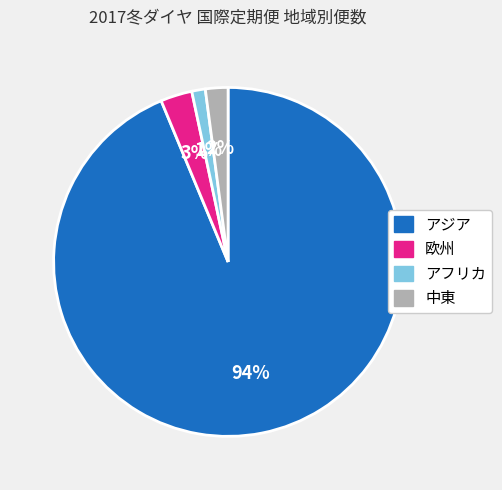

Do 欧州 and アフリカ together represent more than half of the pie?

No